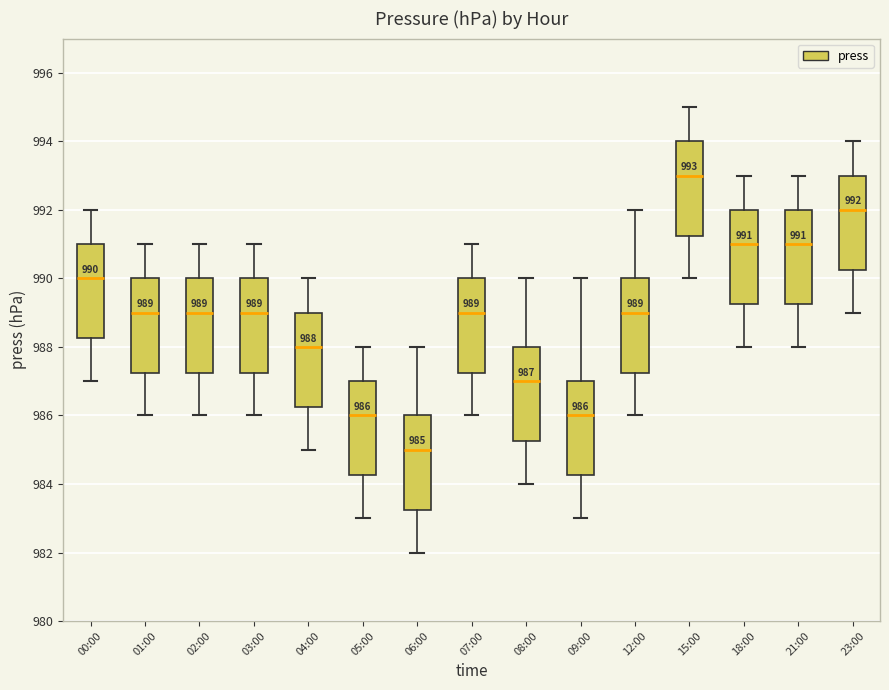

Which box has the highest median line?

15:00